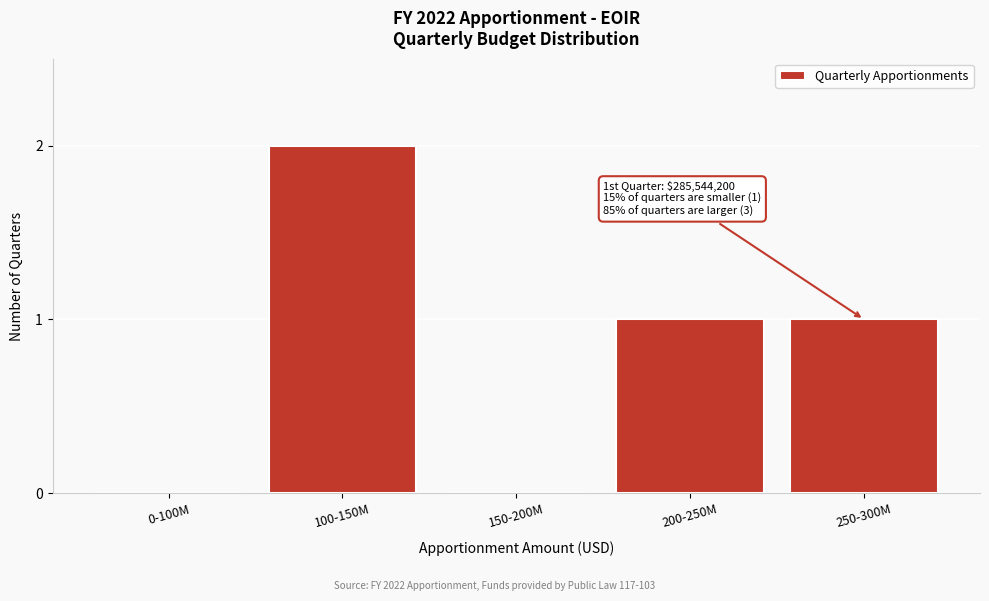

Reading left to right, list all the values displayed in this chart.

0-100M=0	100-150M=2	150-200M=0	200-250M=1	250-300M=1